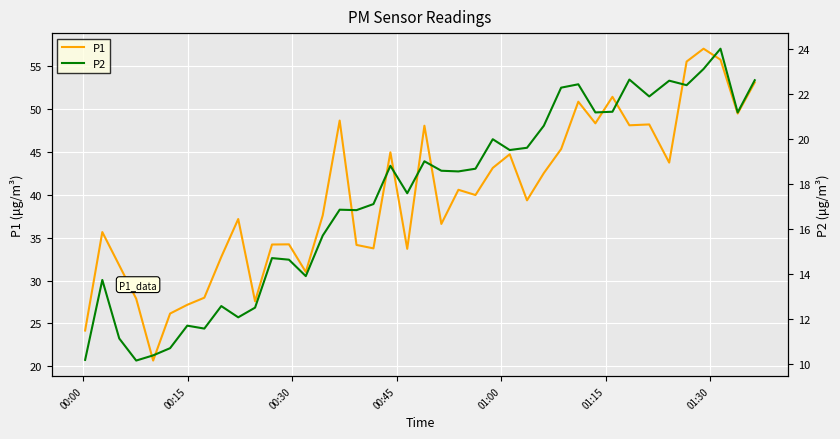

What is the maximum value for P1?

57.0